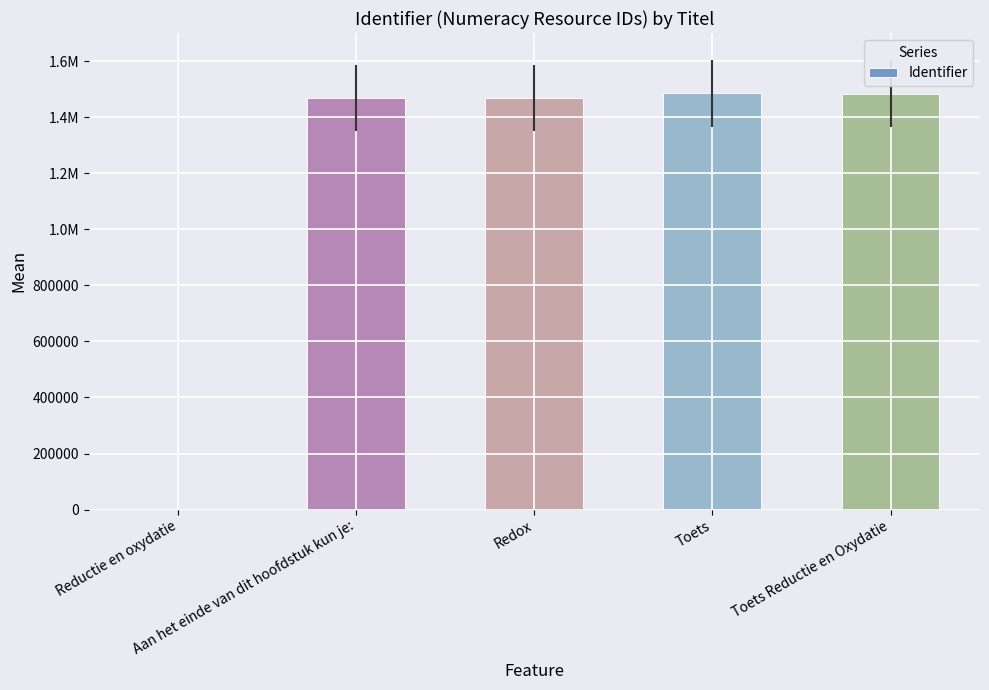

Which category has the lowest value across all series?

Reductie en oxydatie